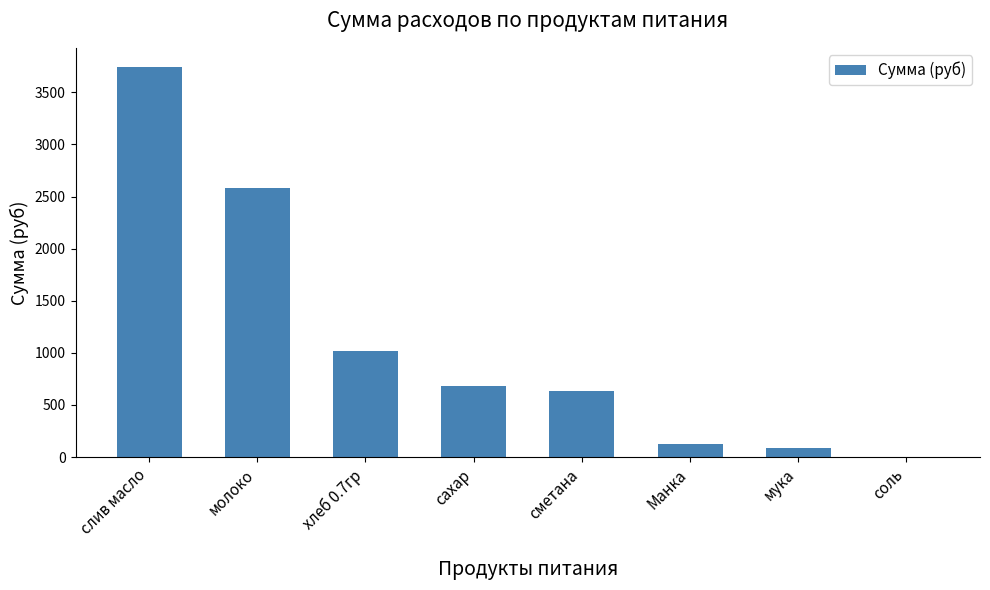

The value at хлеб 0.7гр is 616.8. True or false?

False